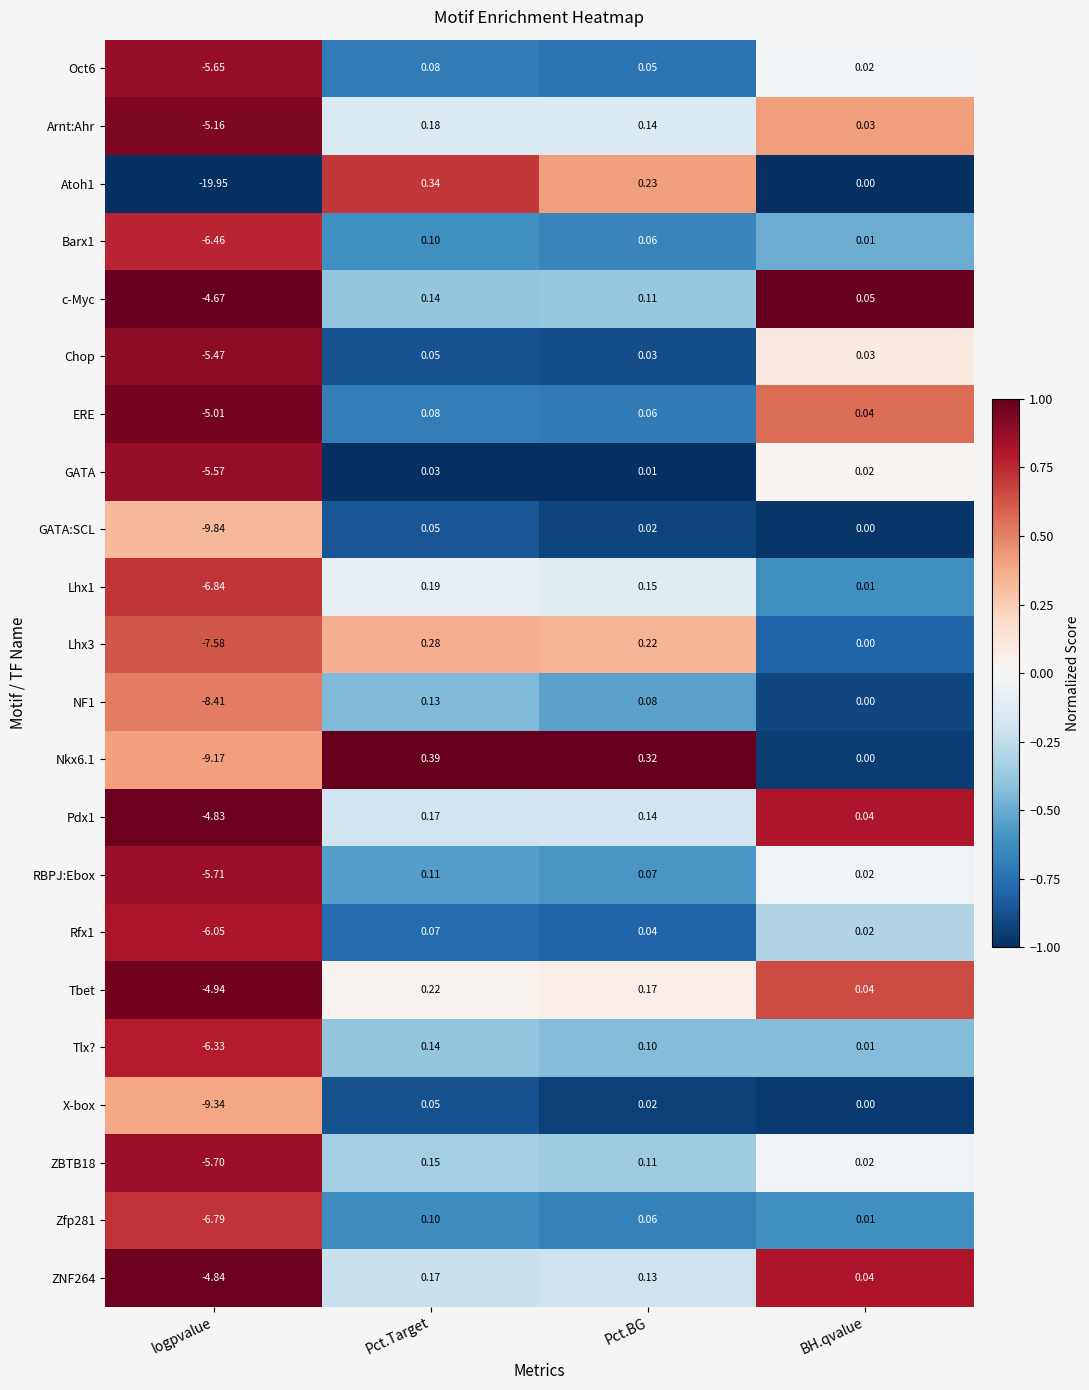

Is the value of ZNF264 at logpvalue greater than the value of Barx1 at Pct.Target?

No